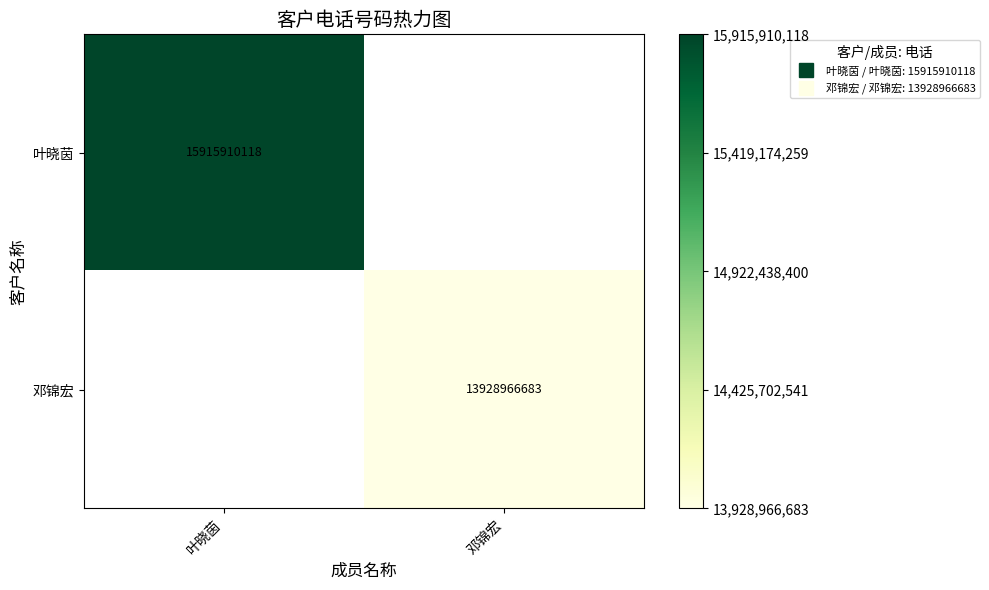

How many distinct data groups are displayed?

2